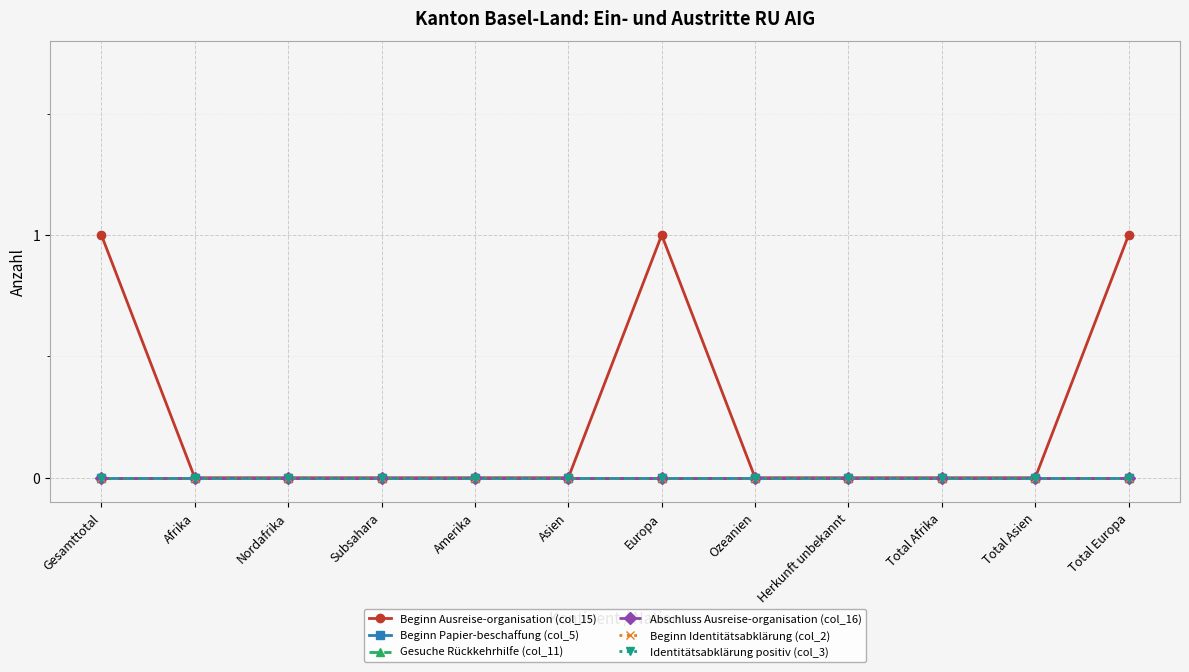

Between Total Europa and Asien, which is larger?

Total Europa